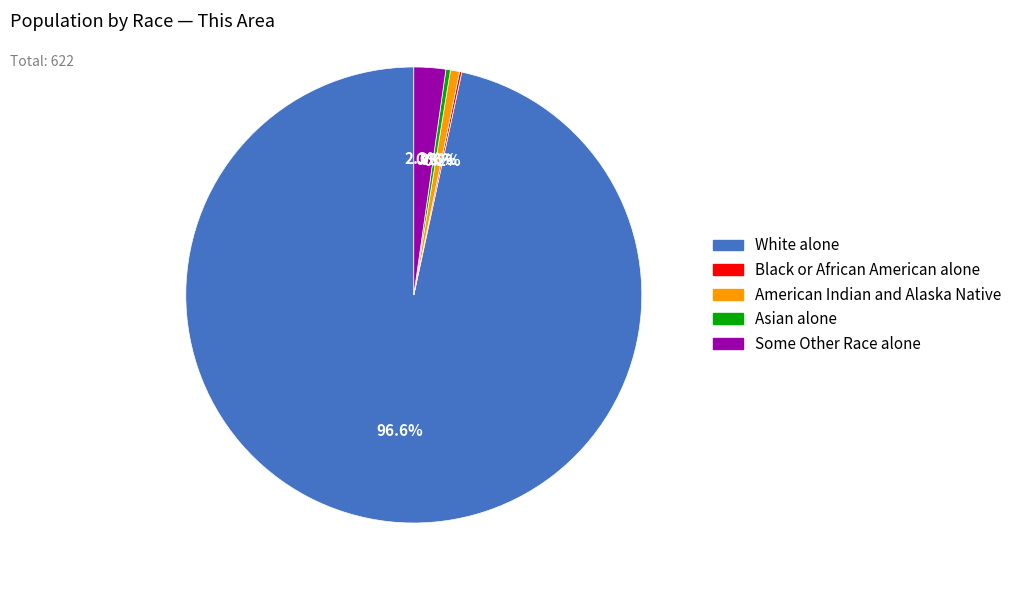

What is the majority slice?

White alone